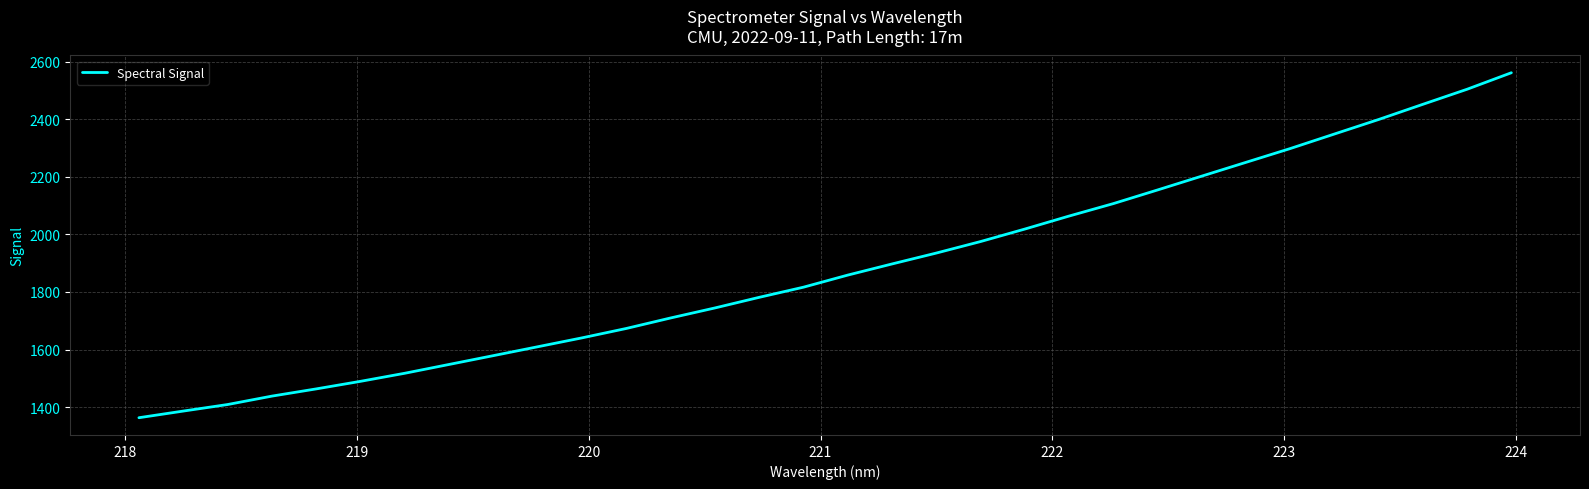

True or false: there are more than 2 points higher than both neighbors.

False